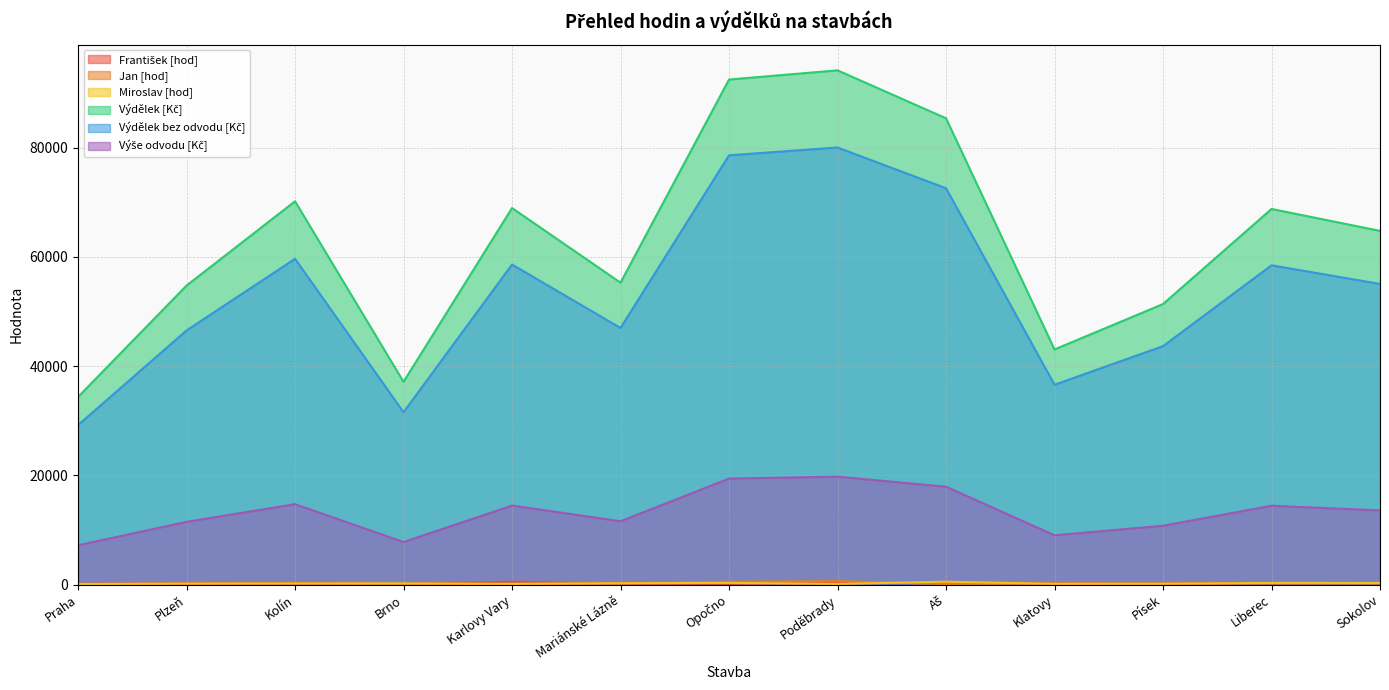

True or false: Jan [hod] and František [hod] intersect in this chart.

True